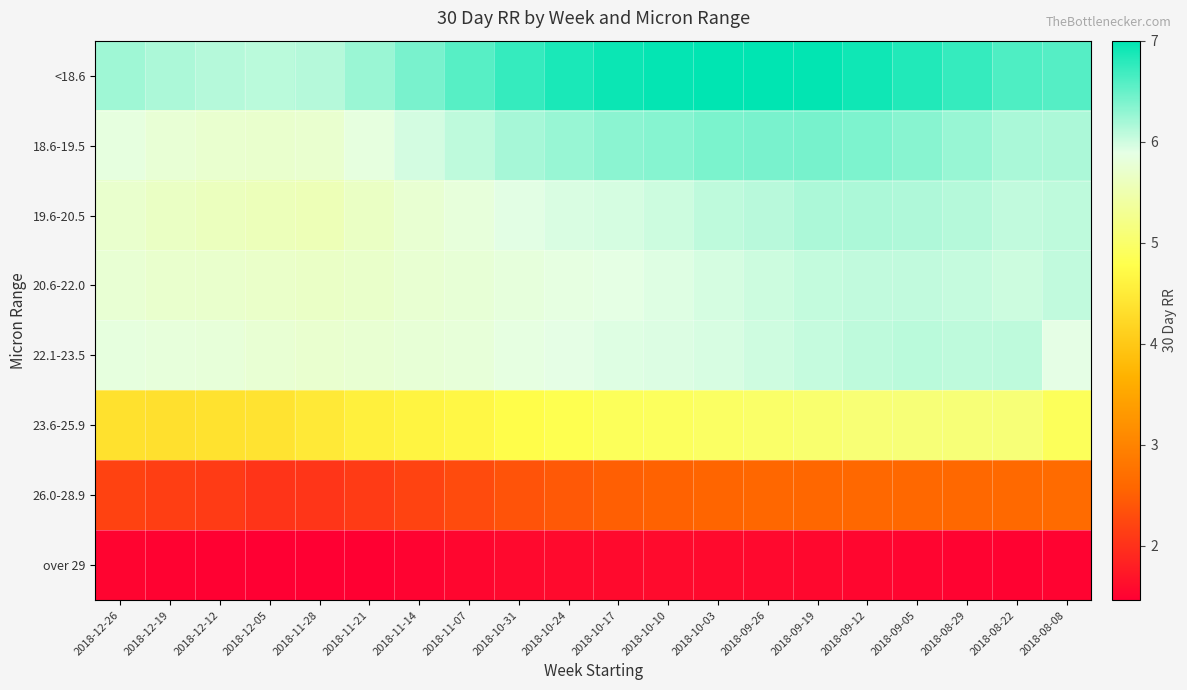

Between 2018-10-03 and 2018-11-21, which is larger?

2018-10-03